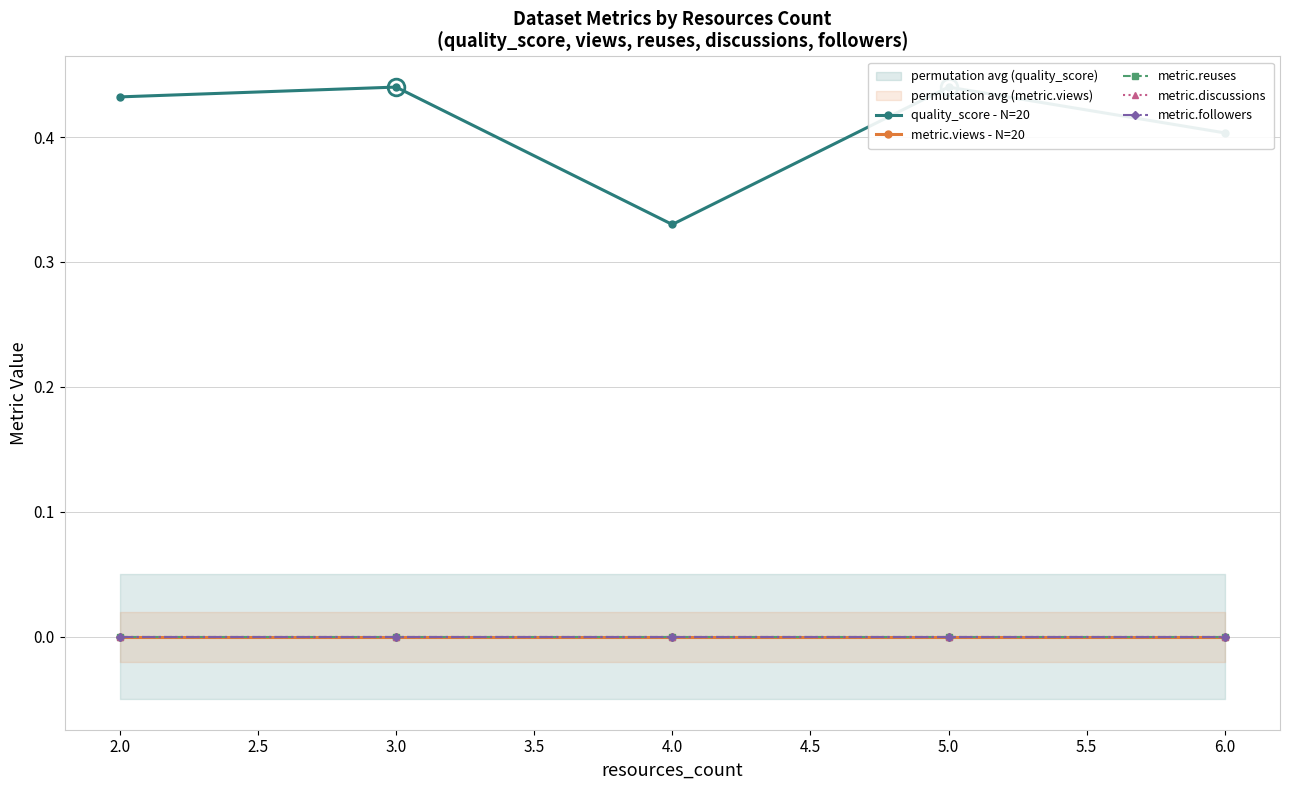

How many interior local peaks does the quality_score - N=20 series have?

2